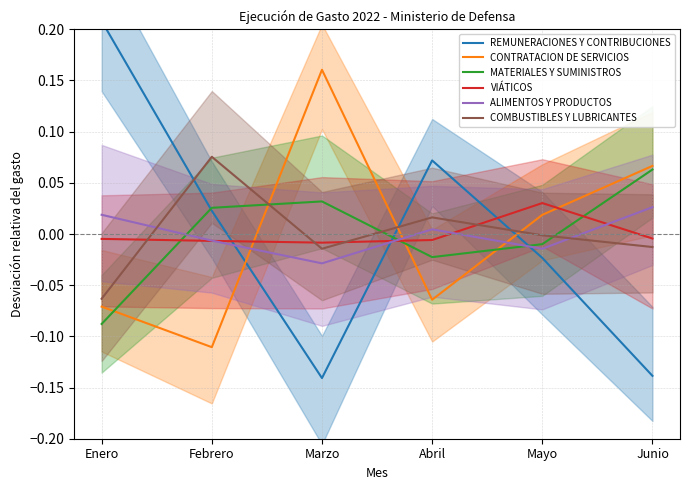

In CONTRATACION DE SERVICIOS, how many points are higher than both neighbors (excluding endpoints)?

1